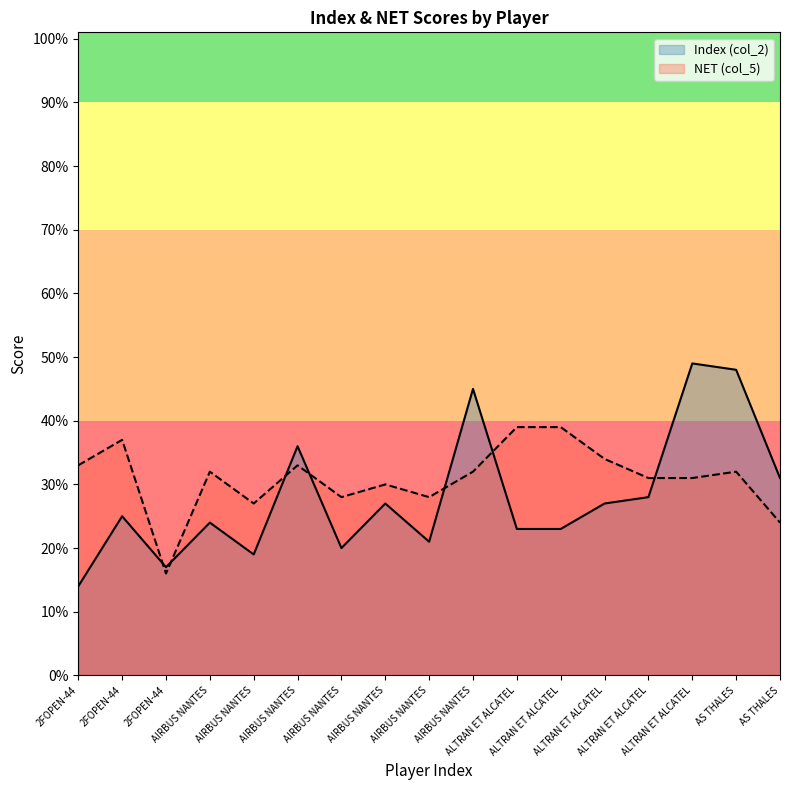

What is the total value across all series at 2FOPEN-44?

47